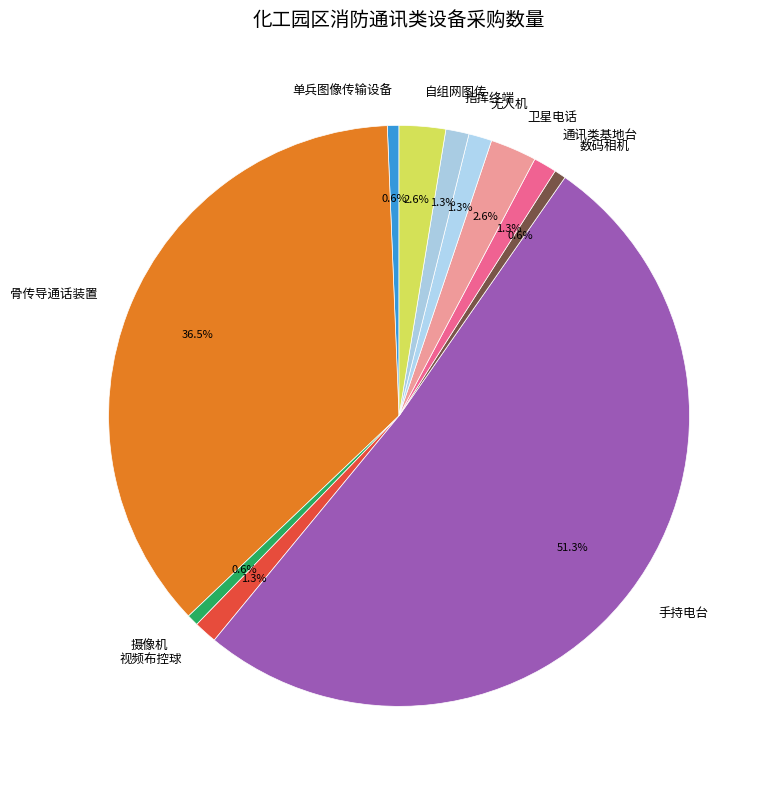

To the nearest percent, what portion does 指挥终端 represent?

1%